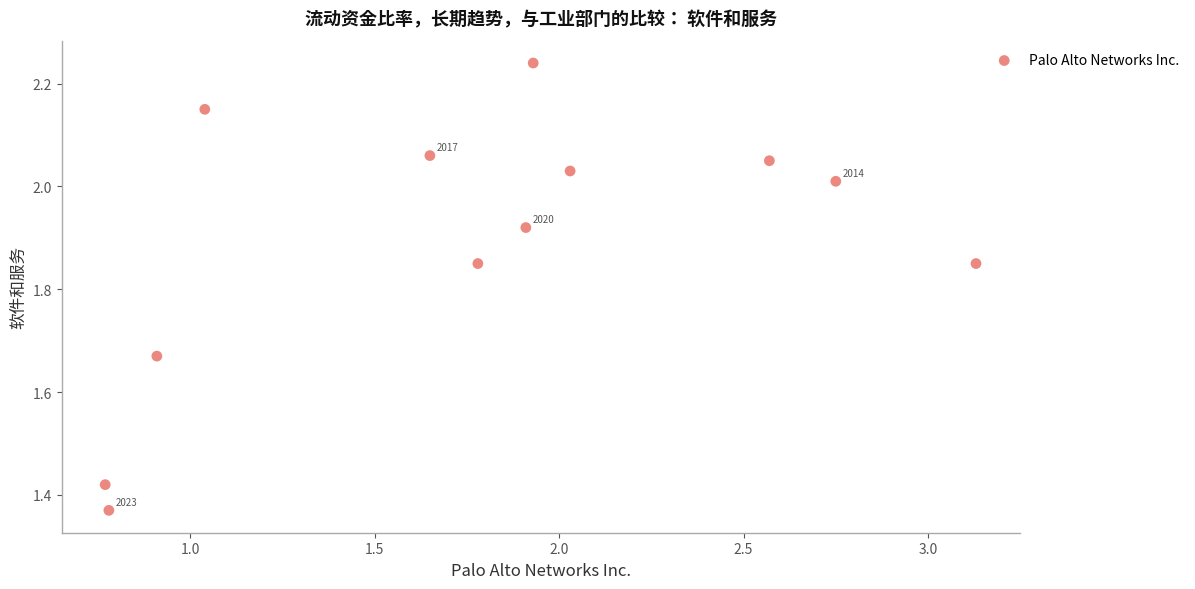

What is the range of Y values (max minus min)?

0.9